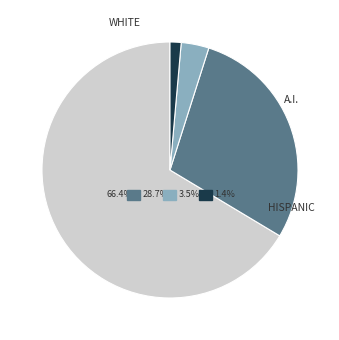

To the nearest percent, what is the average slice percentage?

25%